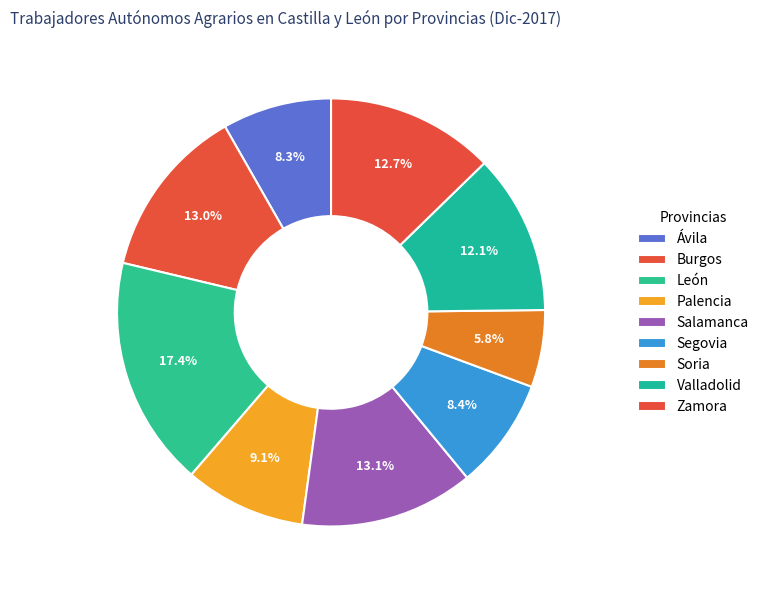

What portion of the pie excludes Zamora?

87.3%